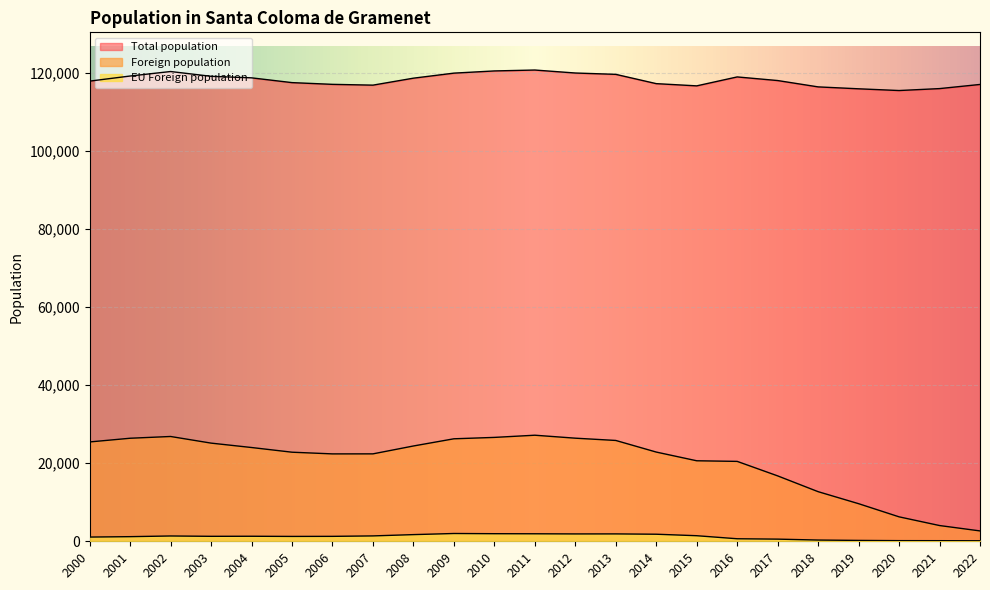

What is the approximate value of Total population at 2007, to the nearest 10?

116950